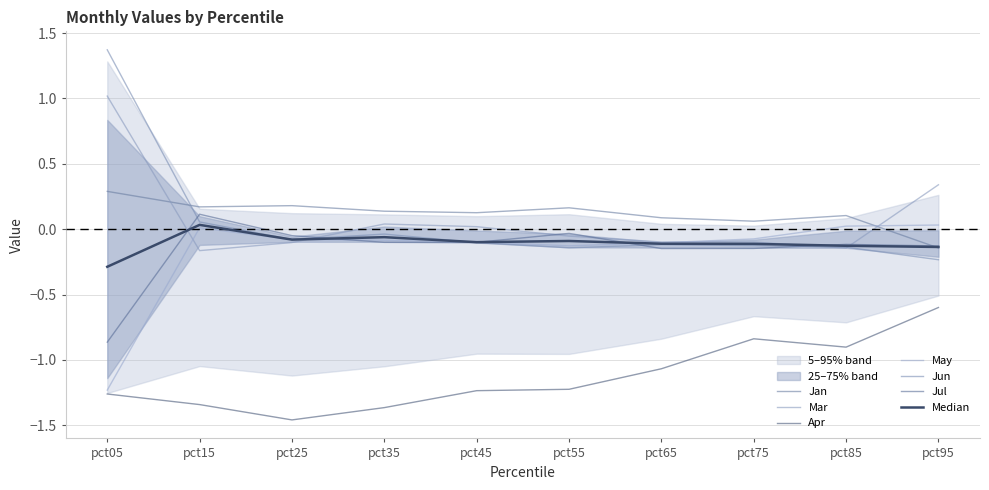

What are all the series names shown in the legend?

Jan, Mar, Apr, May, Jun, Jul